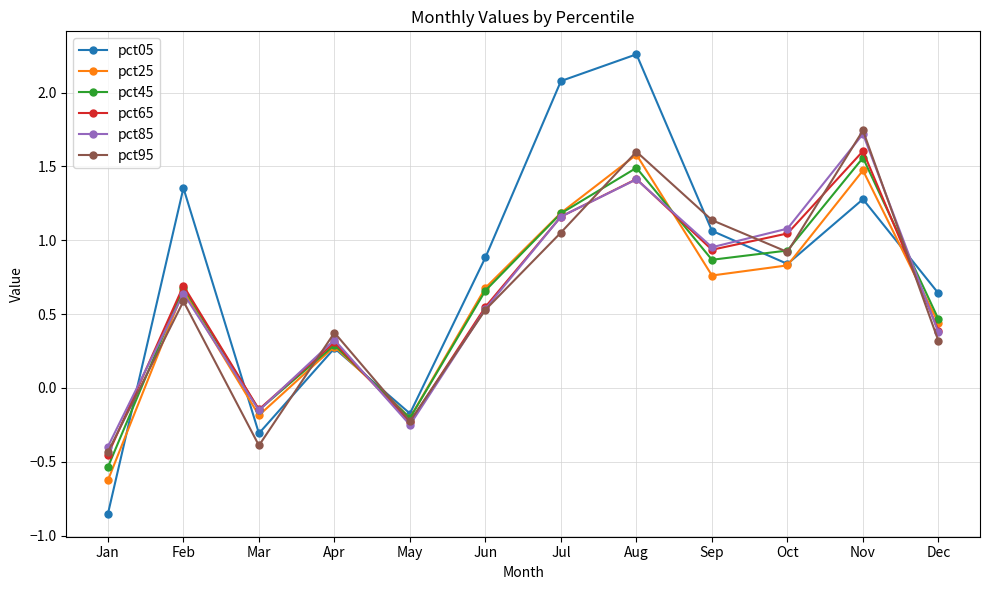

How many interior local valleys does the pct45 series have?

3